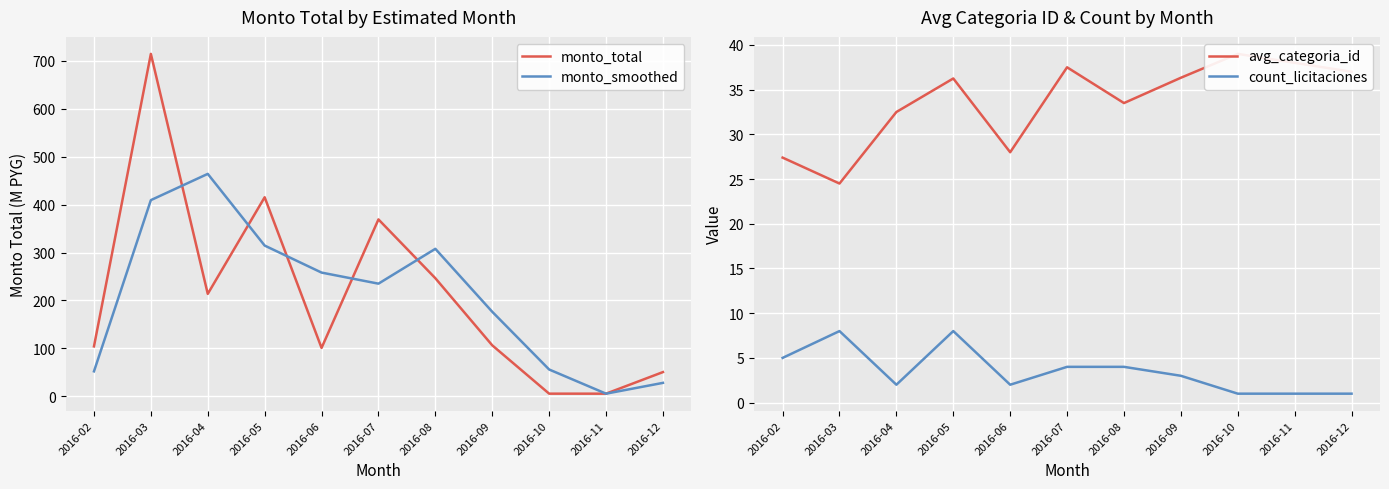

At 2016-06, list the series in order from largest to smallest.

monto_smoothed, monto_total, avg_categoria_id, count_licitaciones